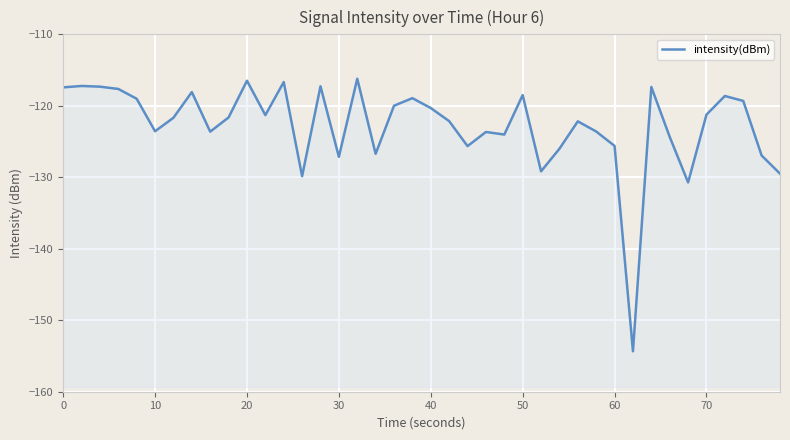

What is the difference between the maximum and second lowest values?

14.5